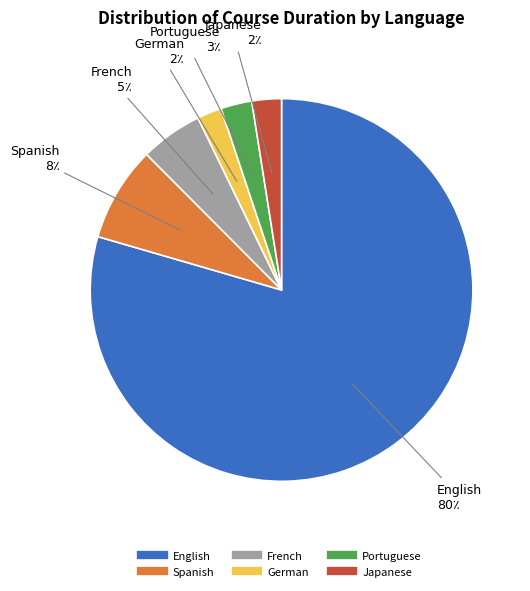

Is there any slice that represents more than half of the pie?

Yes